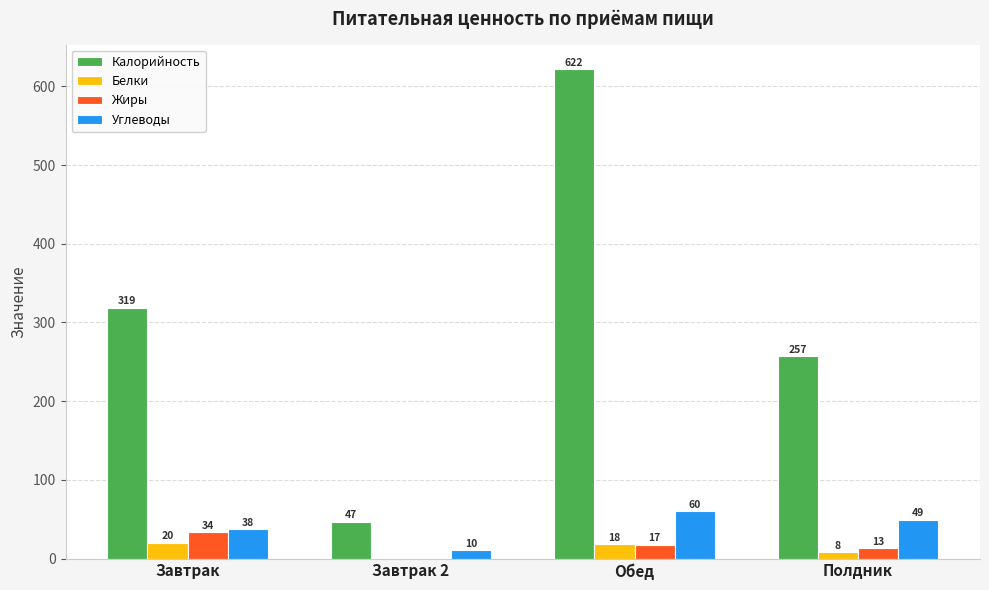

What are all the series names shown in the legend?

Калорийность, Белки, Жиры, Углеводы